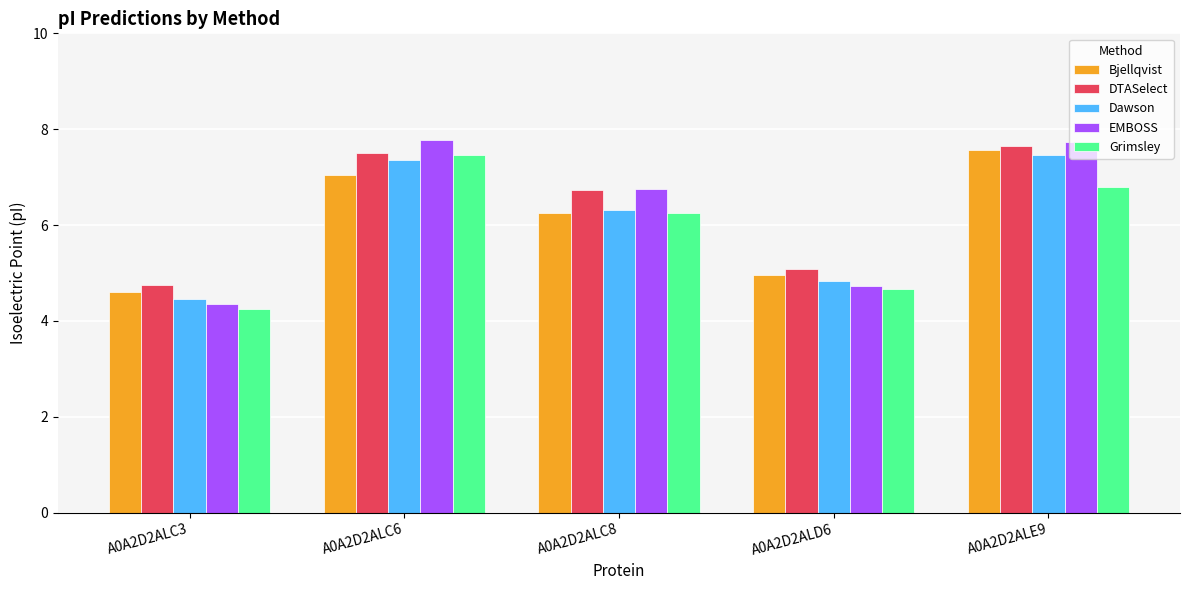

What is the spread (max minus min) of values at A0A2D2ALE9?

0.9